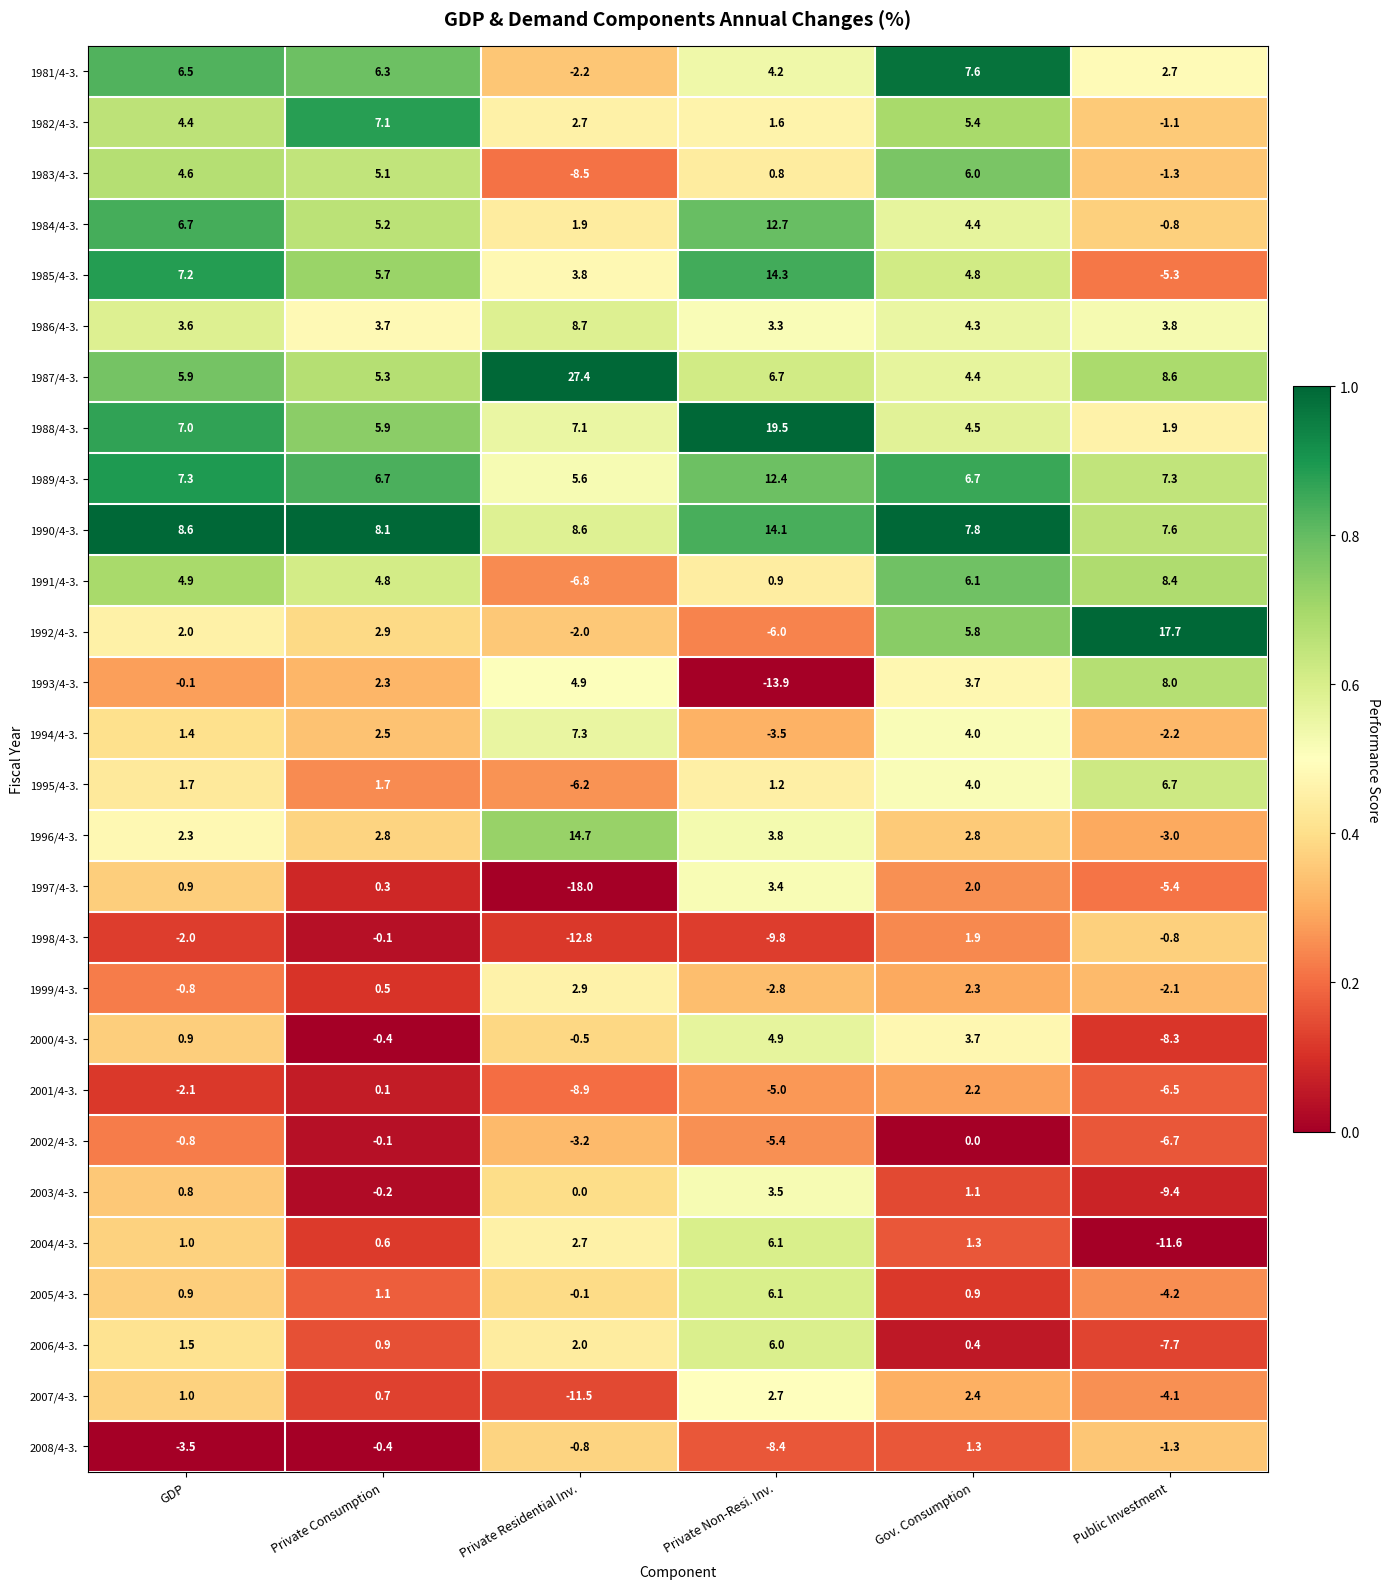

Which series has the largest total across all categories?

1987/4-3.